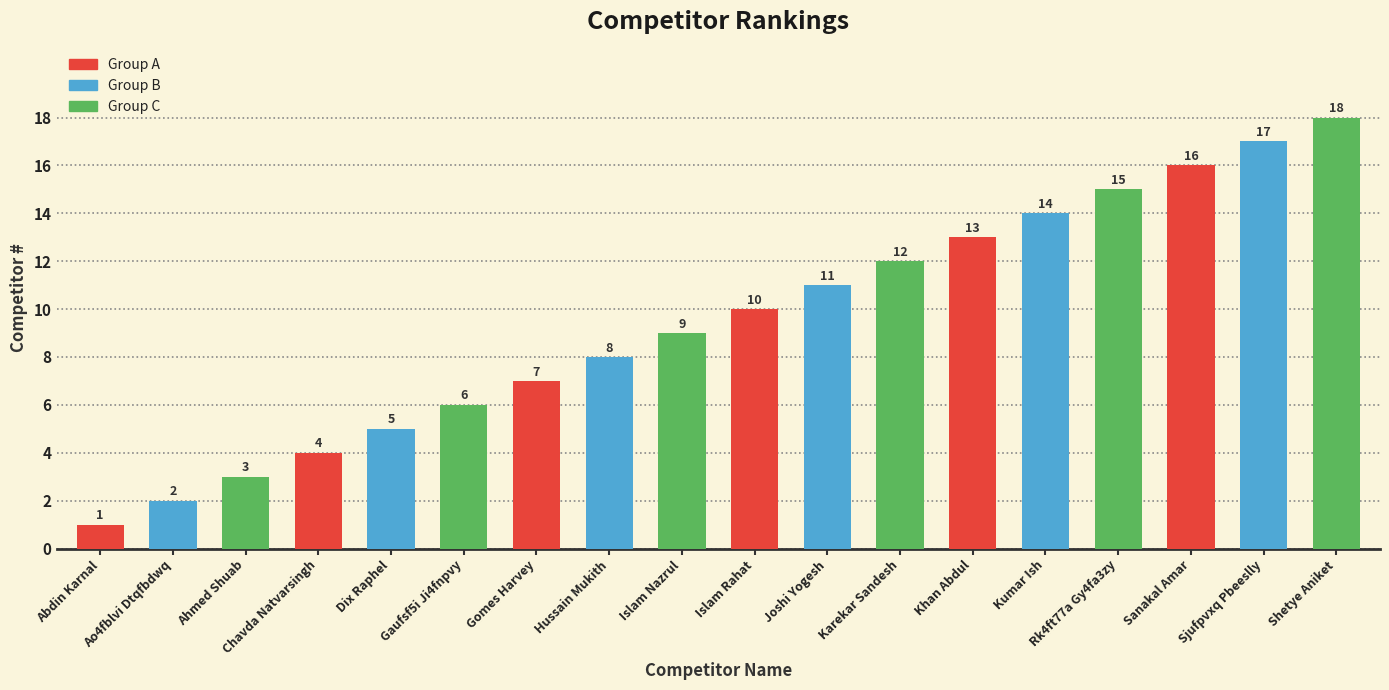

Rank the categories by value from lowest to highest.

Abdin Karnal, Ao4fblvi Dtqfbdwq, Ahmed Shuab, Chavda Natvarsingh, Dix Raphel, Gaufsf5i Ji4fnpvy, Gomes Harvey, Hussain Mukith, Islam Nazrul, Islam Rahat, Joshi Yogesh, Karekar Sandesh, Khan Abdul, Kumar Ish, Rk4ft77a Gy4fa3zy, Sanakal Amar, Sjufpvxq Pbeeslly, Shetye Aniket